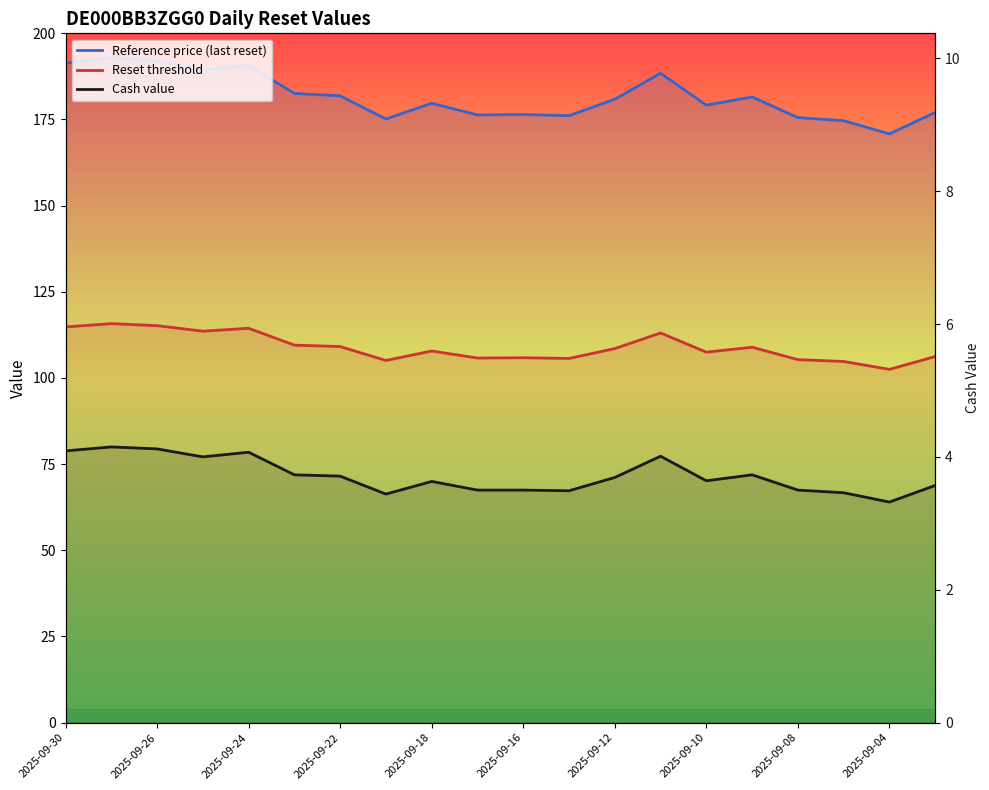

The value of Reset threshold at 2025-09-10 is 107.5. True or false?

True